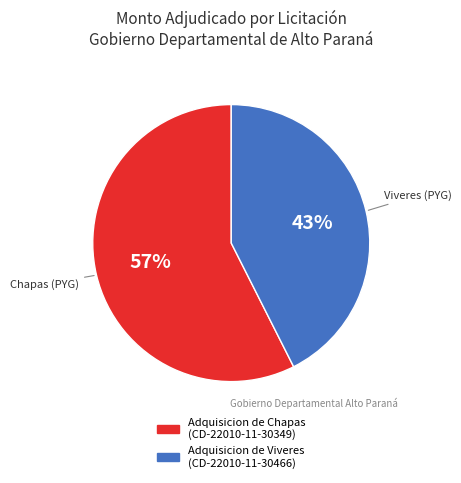

To the nearest percent, what is the average slice percentage?

50%